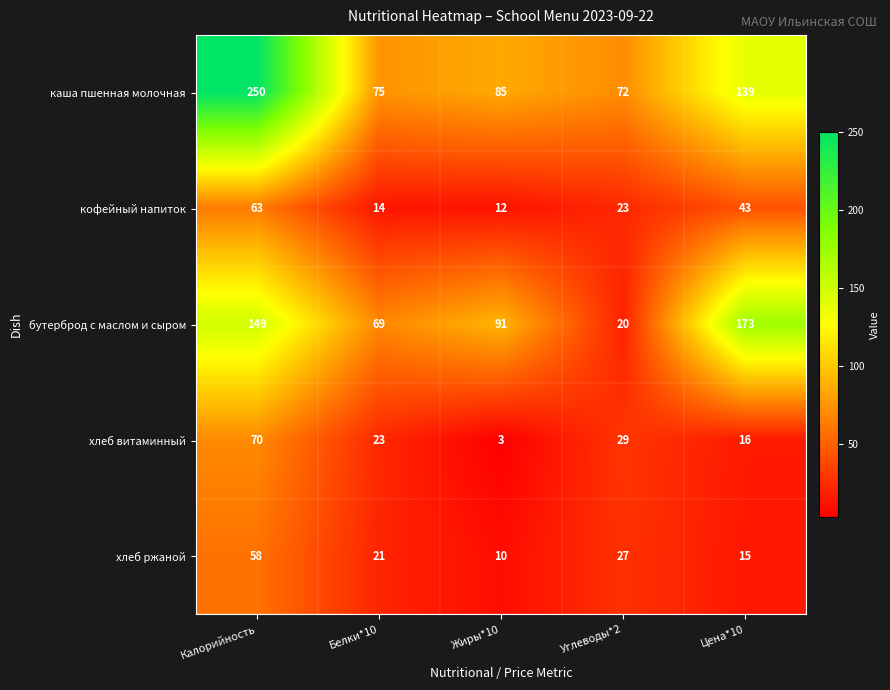

What is the maximum value shown in the chart?

250